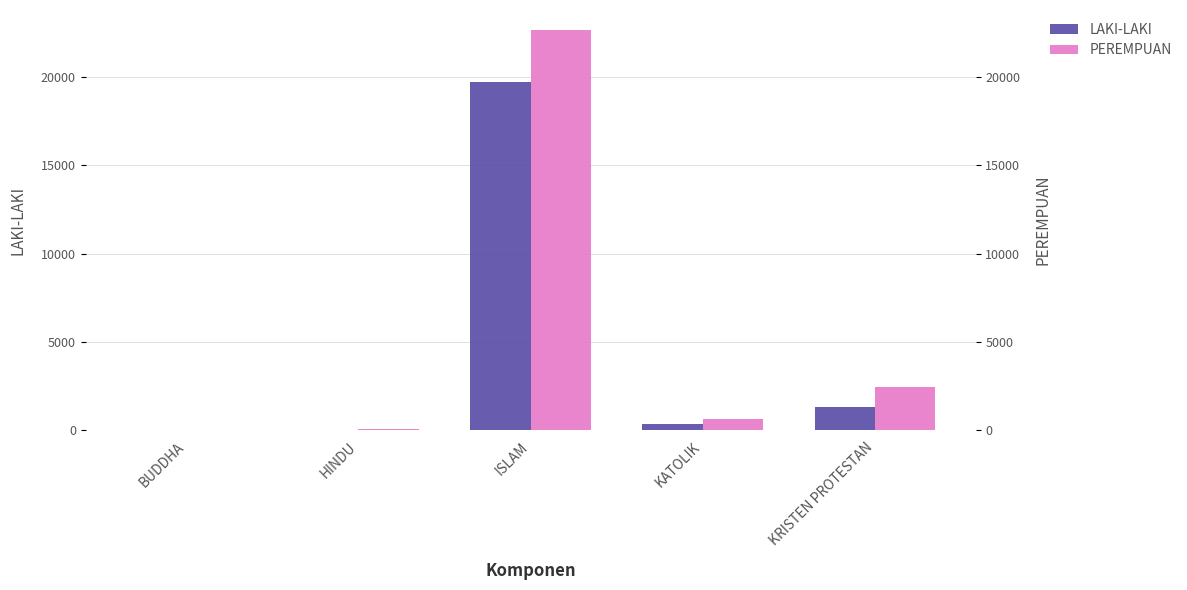

What is the lowest value of the LAKI-LAKI series?

33